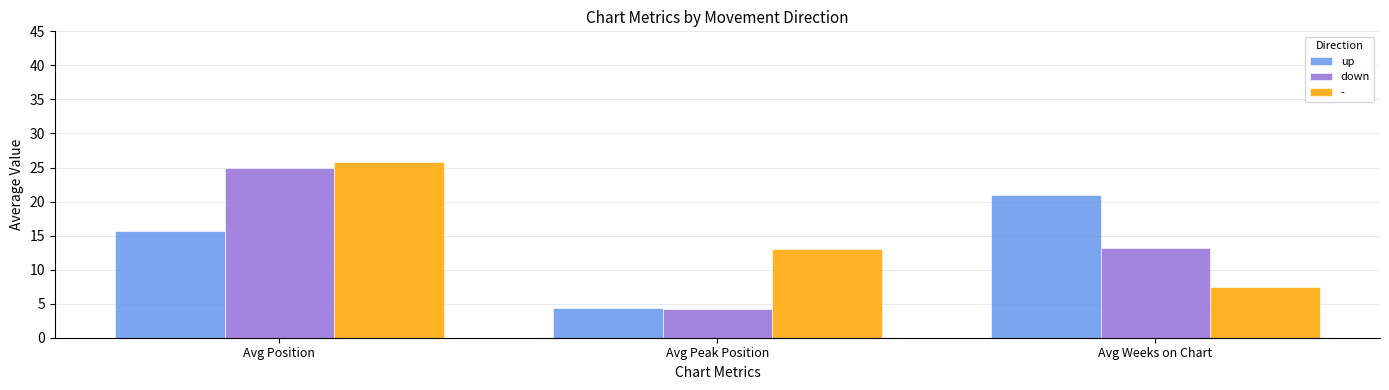

The value of up at Avg Weeks on Chart is 33.1. True or false?

False